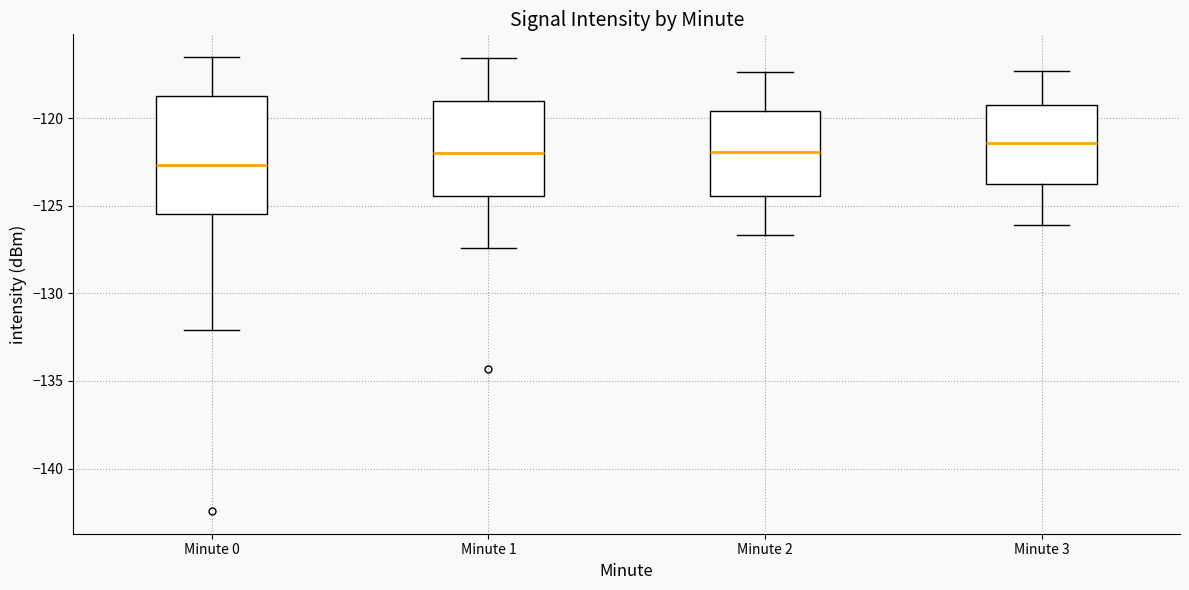

Comparing the boxes themselves (not the whiskers), which one is the tallest?

Minute 0